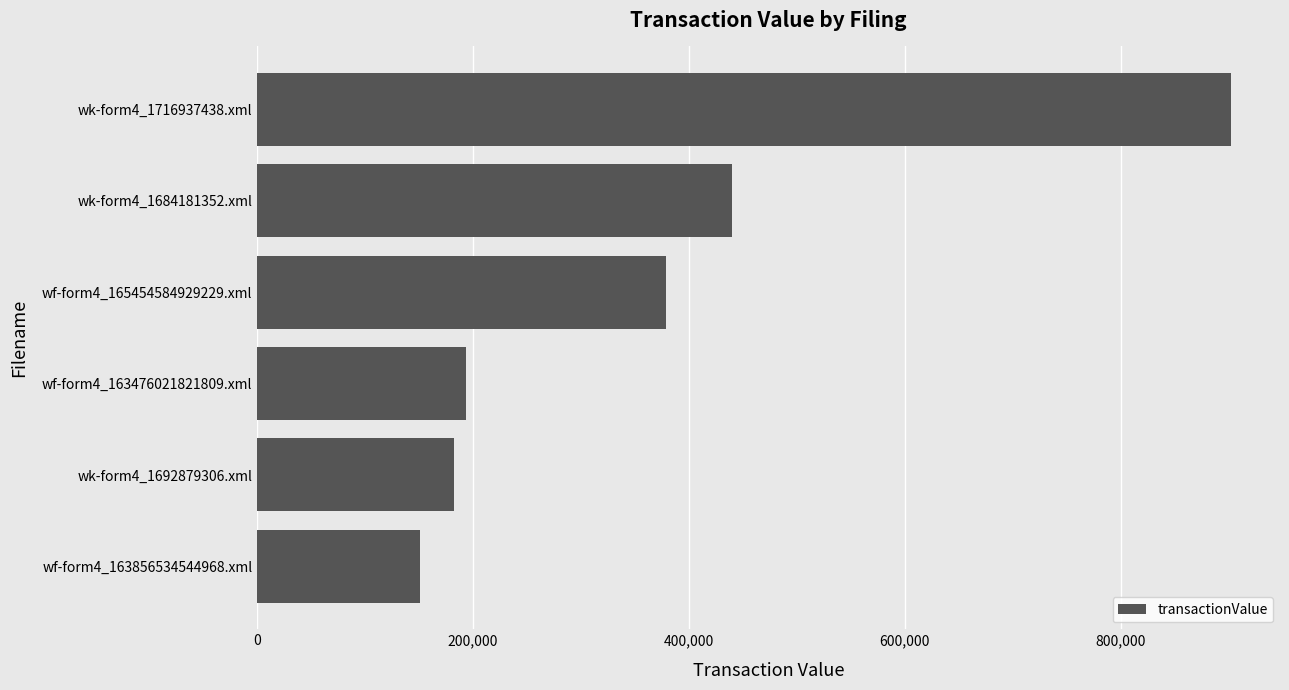

Which has a higher value, wk-form4_1716937438.xml or wk-form4_1692879306.xml?

wk-form4_1716937438.xml